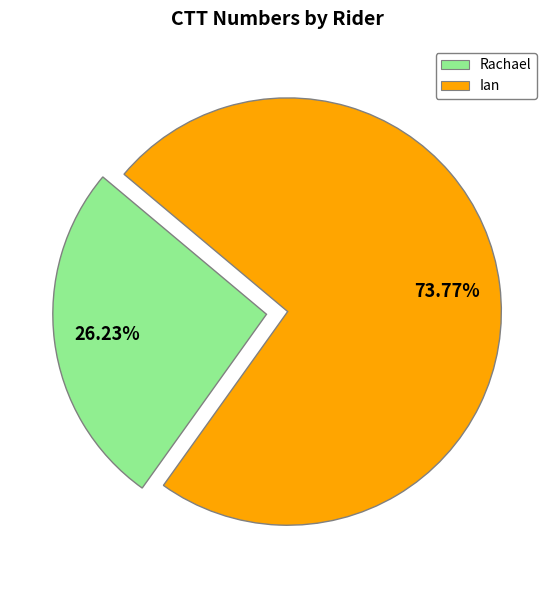

Approximately how many times larger is the value at Ian compared to Rachael?

2.8